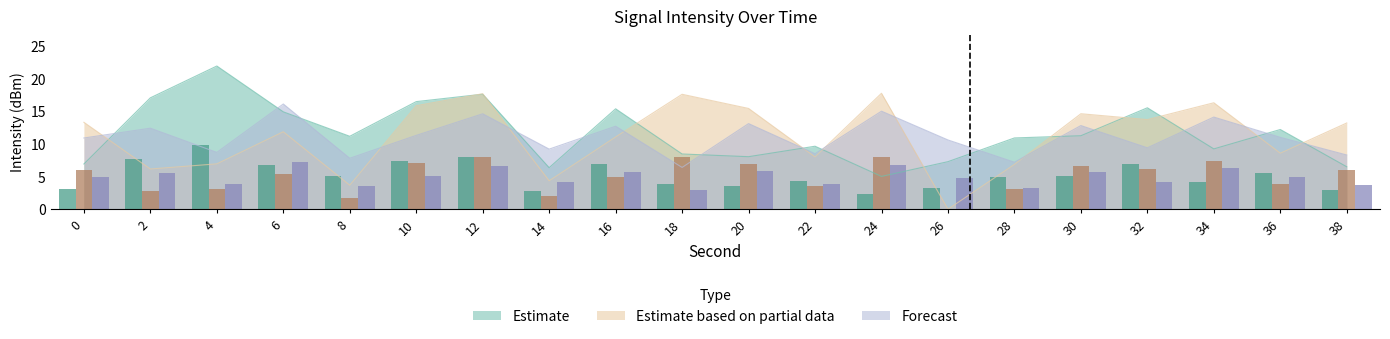

What is the difference between the Estimate values at 28 and 14?

4.5